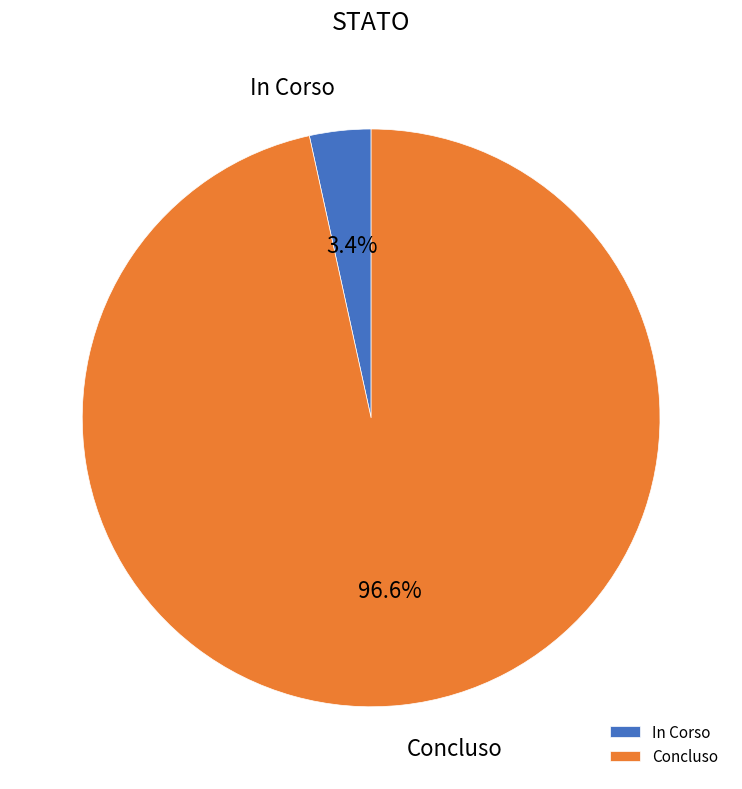

Do In Corso and Concluso together represent more than half of the pie?

Yes